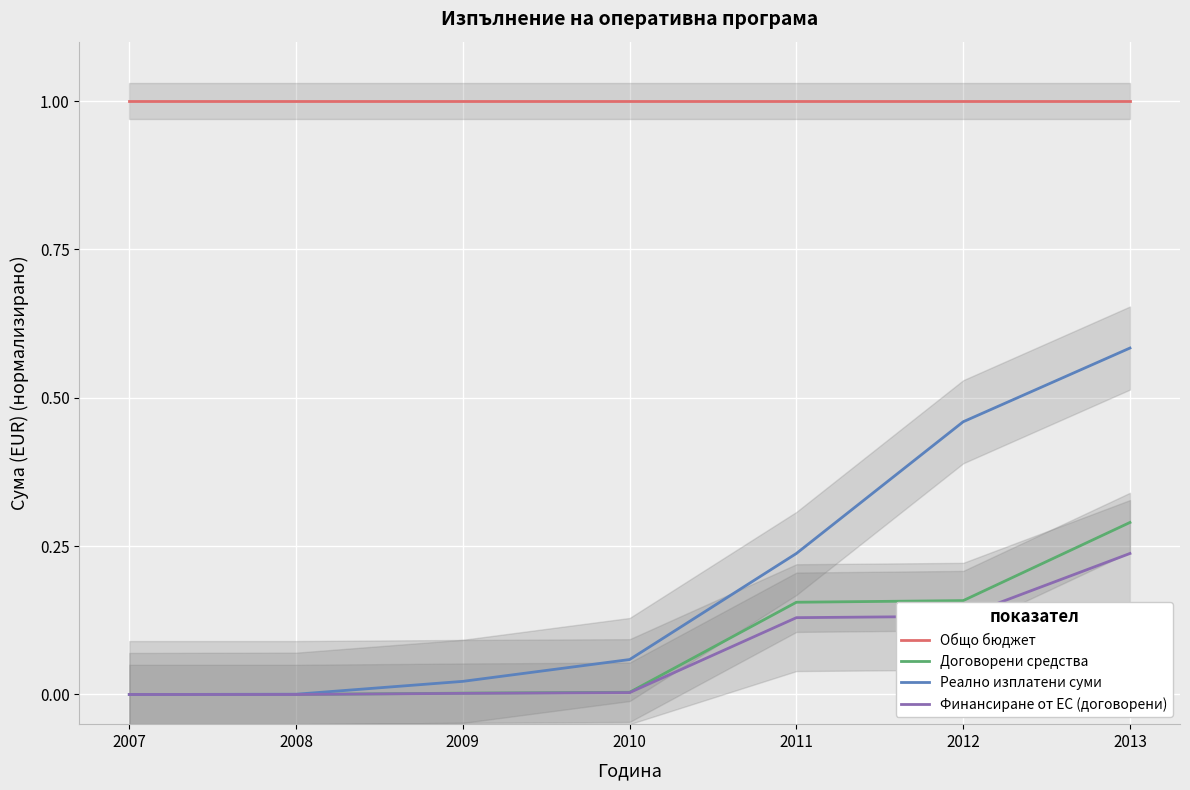

Reading left to right, what are all the values shown in this chart?

Общо бюджет: 2007=1.0	2008=1.0	2009=1.0	2010=1.0	2011=1.0	2012=1.0	2013=1.0
Договорени средства: 2007=0.0	2008=0.0	2009=0.0	2010=0.0	2011=0.2	2012=0.2	2013=0.3
Реално изплатени суми: 2007=0.0	2008=0.0	2009=0.0	2010=0.1	2011=0.2	2012=0.5	2013=0.6
Финансиране от ЕС (договорени): 2007=0.0	2008=0.0	2009=0.0	2010=0.0	2011=0.1	2012=0.1	2013=0.2